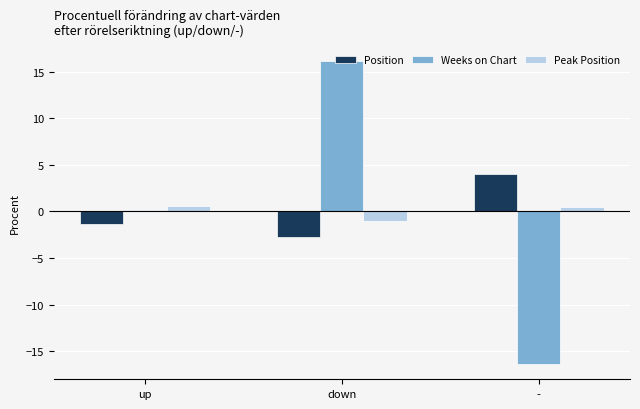

What is the total value across all series at down?

12.4